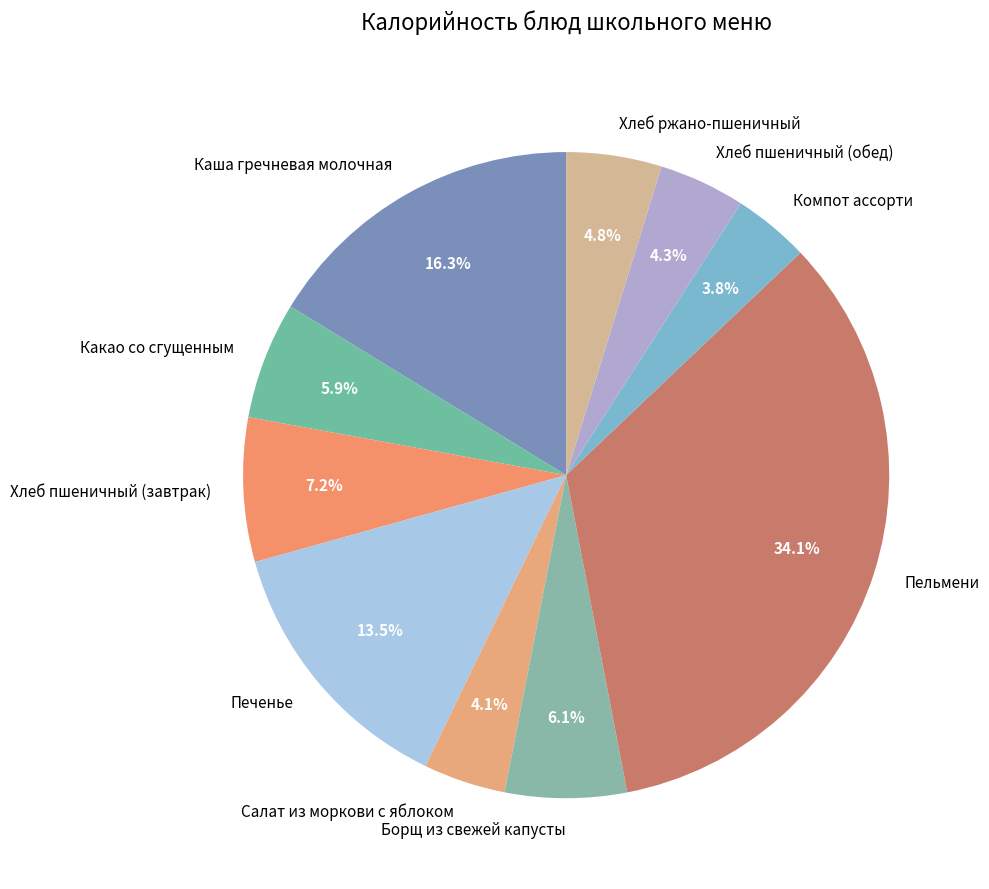

How many slices are in this pie chart?

10